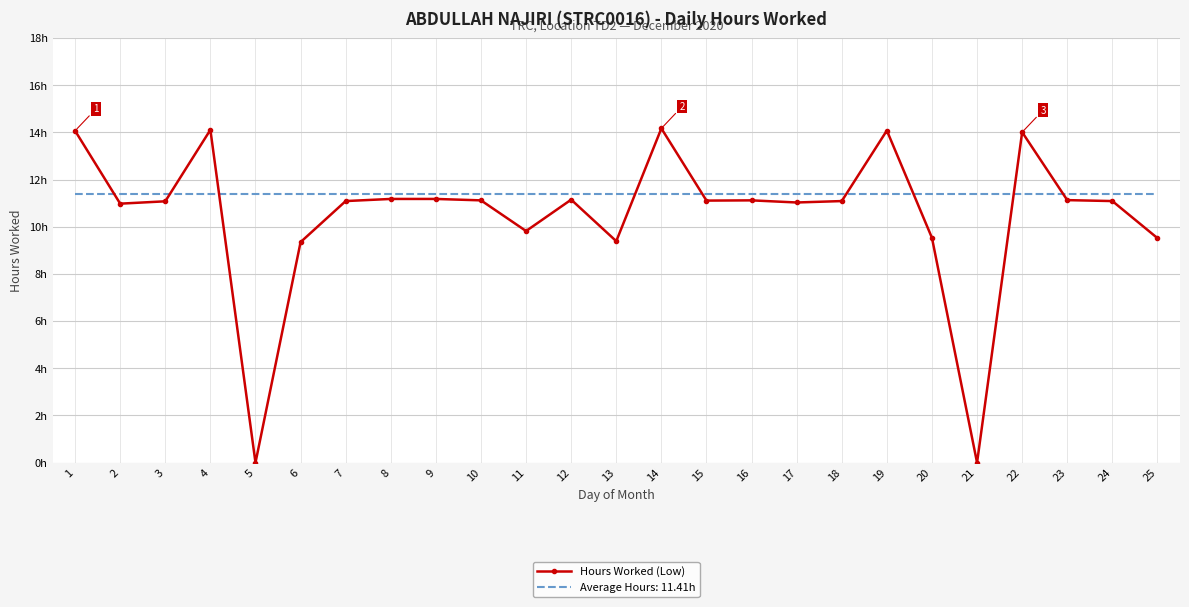

What are all the series names shown in the legend?

Hours Worked (Low), Average Hours: 11.41h